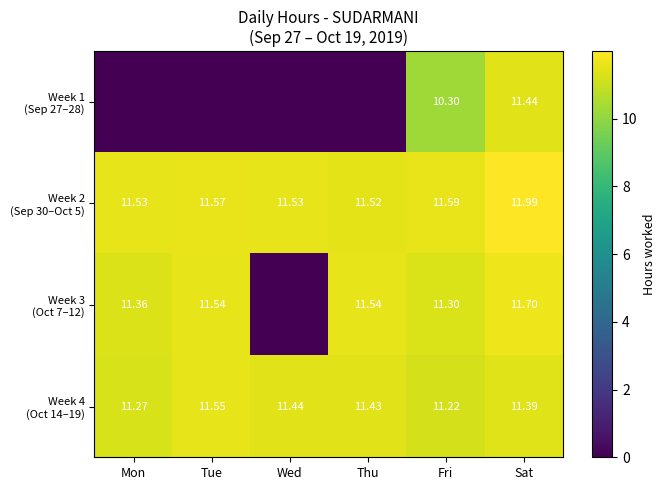

Rank the series by their maximum value, from highest to lowest.

Week 2 (Sep 30–Oct 5), Week 3 (Oct 7–12), Week 4 (Oct 14–19), Week 1 (Sep 27–28)